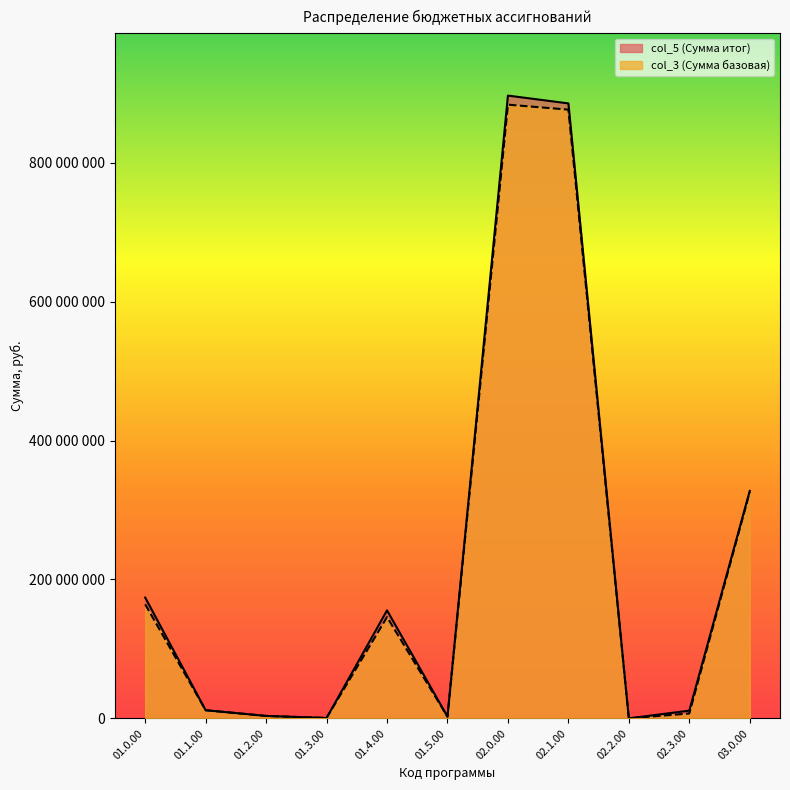

How many values in the col_3 series exceed 11756960?

5